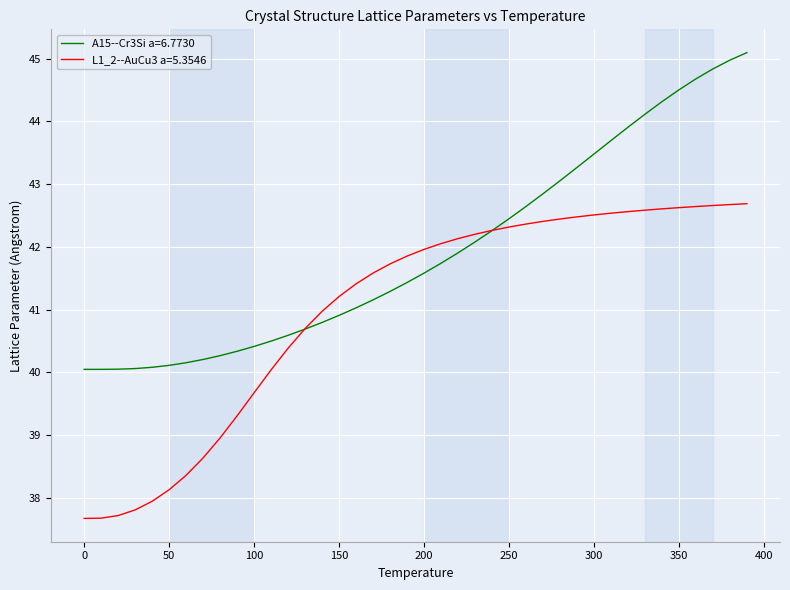

Which series has the largest total across all categories?

A15--Cr3Si a=6.7730